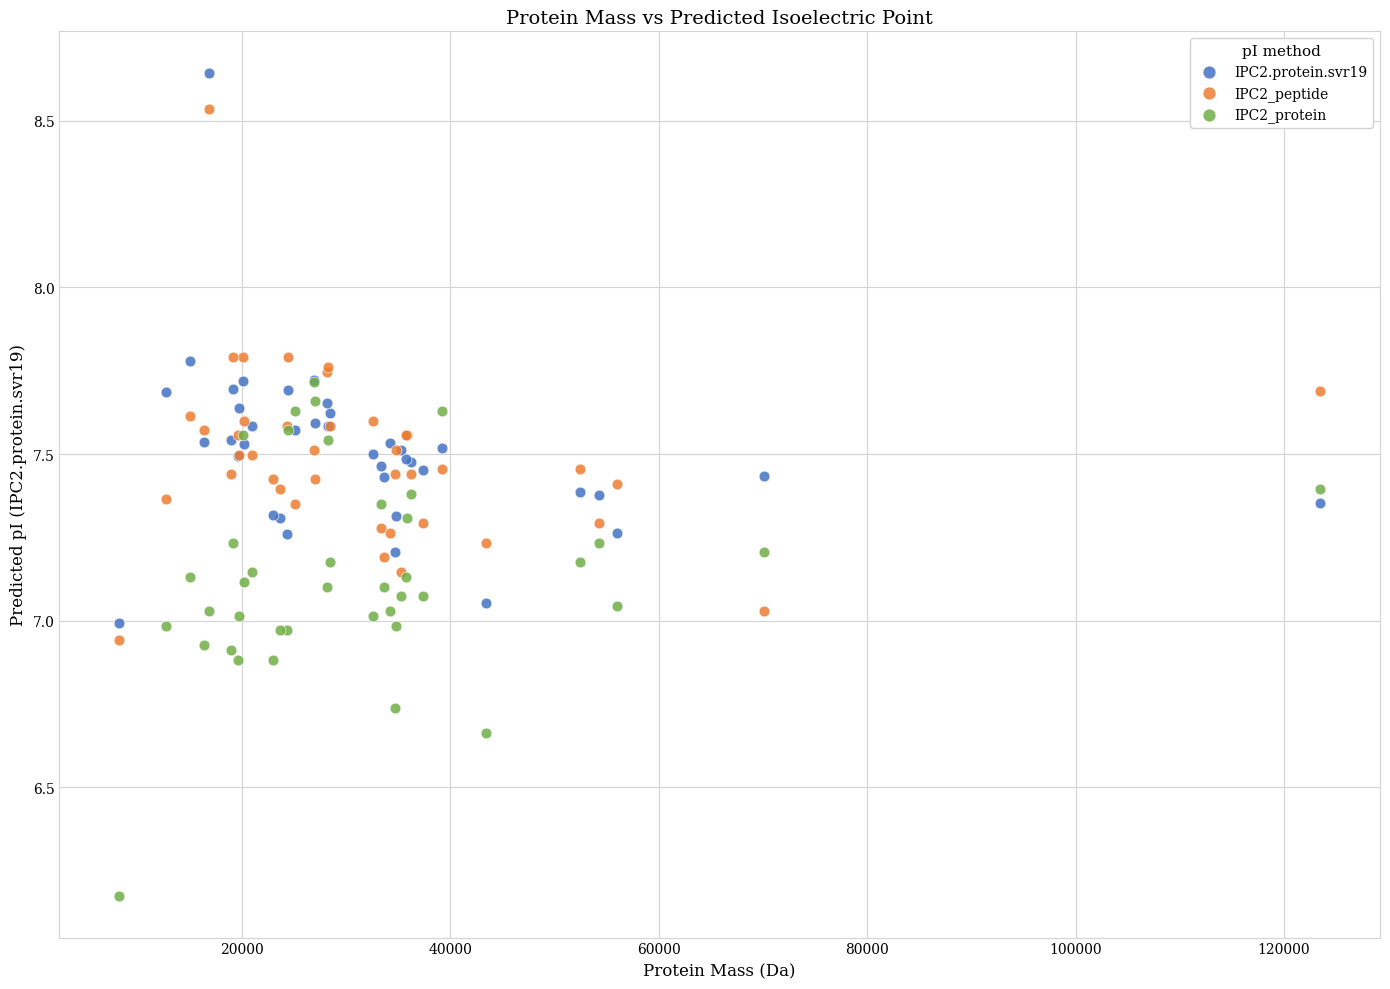

Which series contains the highest Y value?

IPC2.protein.svr19